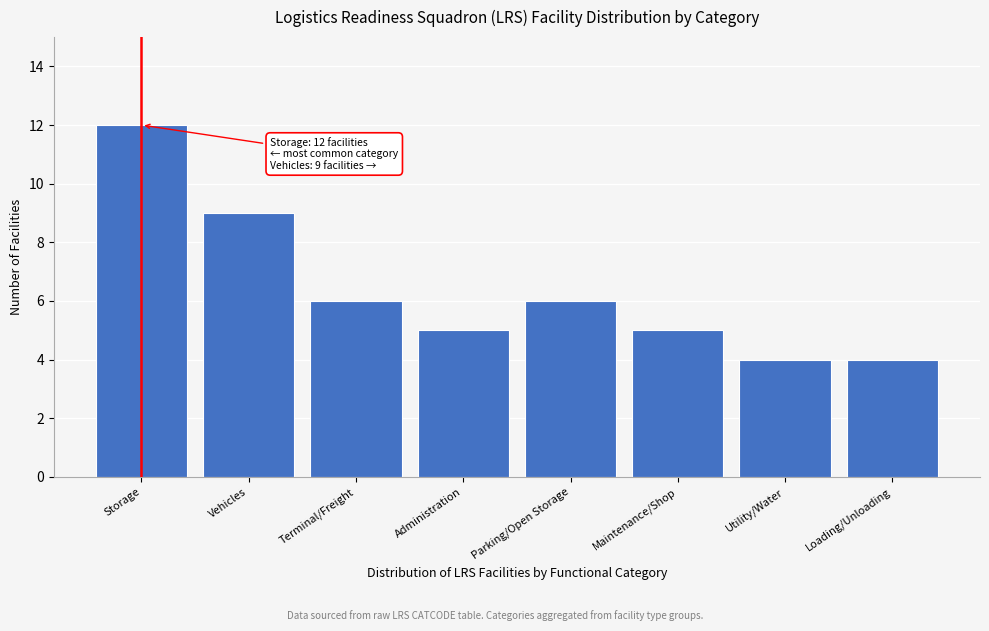

Reading right to left, extract all data points from this chart.

Loading/Unloading=4	Utility/Water=4	Maintenance/Shop=5	Parking/Open Storage=6	Administration=5	Terminal/Freight=6	Vehicles=9	Storage=12